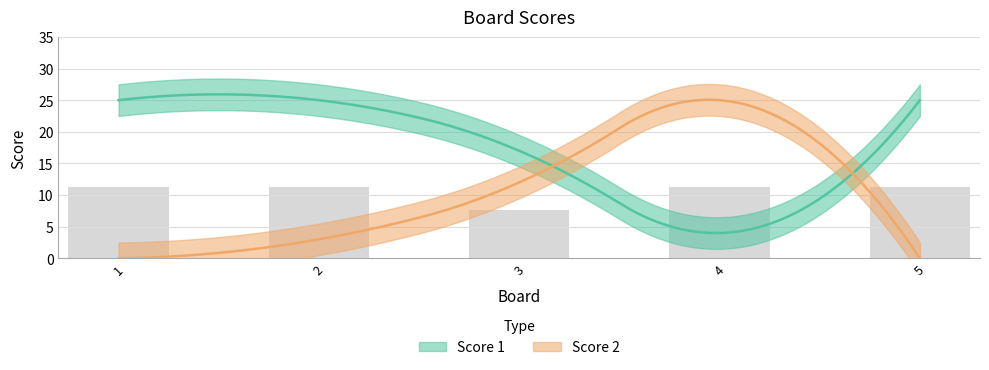

Between 5 and 2, which is larger?

5